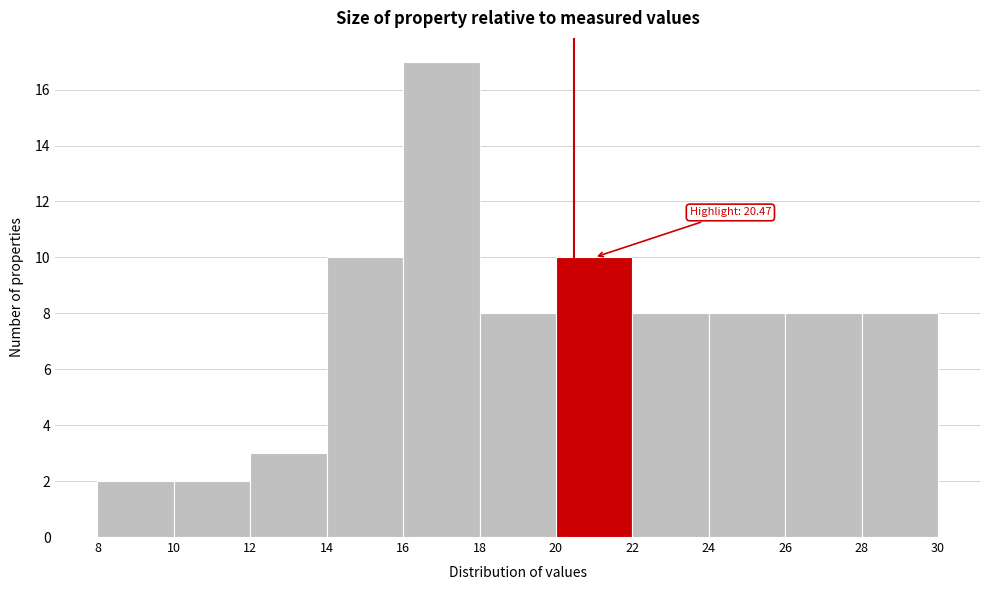

Which range on the x-axis has the tallest bar?

16 to 18